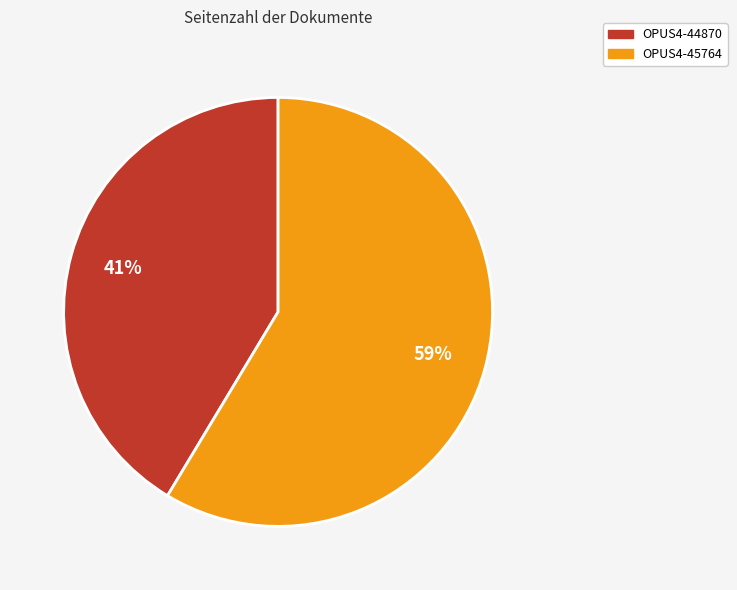

True or false: OPUS4-45764 accounts for 66% of the total.

False